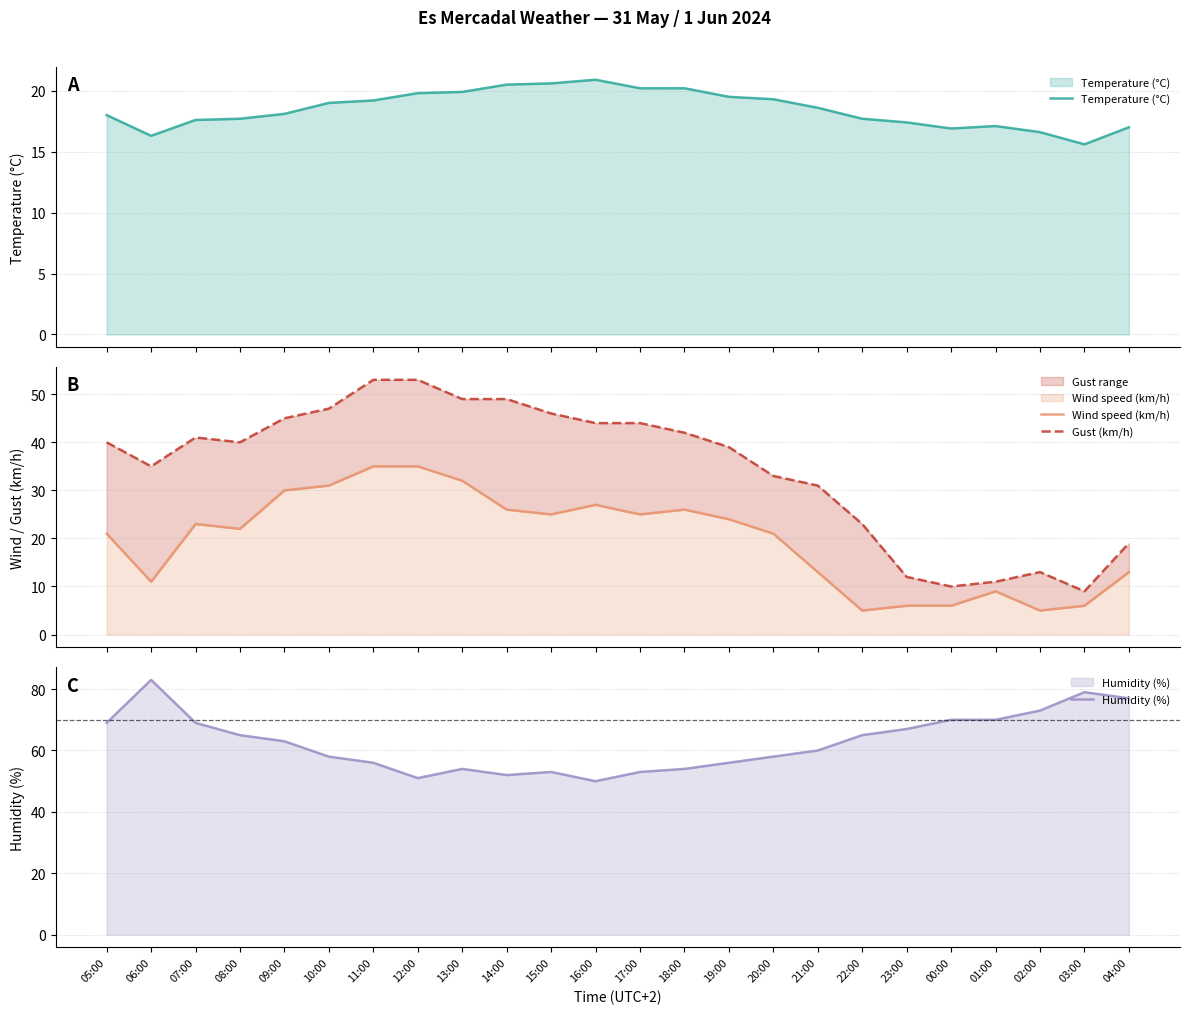

Reading left to right, transcribe all the data shown in this chart.

Temperature (°C): 05:00=18.0	06:00=16.3	07:00=17.6	08:00=17.7	09:00=18.1	10:00=19.0	11:00=19.2	12:00=19.8	13:00=19.9	14:00=20.5	15:00=20.6	16:00=20.9	17:00=20.2	18:00=20.2	19:00=19.5	20:00=19.3	21:00=18.6	22:00=17.7	23:00=17.4	00:00=16.9	01:00=17.1	02:00=16.6	03:00=15.6	04:00=17.0
Wind speed (km/h): 05:00=21.0	06:00=11.0	07:00=23.0	08:00=22.0	09:00=30.0	10:00=31.0	11:00=35.0	12:00=35.0	13:00=32.0	14:00=26.0	15:00=25.0	16:00=27.0	17:00=25.0	18:00=26.0	19:00=24.0	20:00=21.0	21:00=13.0	22:00=5.0	23:00=6.0	00:00=6.0	01:00=9.0	02:00=5.0	03:00=6.0	04:00=13.0
Gust (km/h): 05:00=40.0	06:00=35.0	07:00=41.0	08:00=40.0	09:00=45.0	10:00=47.0	11:00=53.0	12:00=53.0	13:00=49.0	14:00=49.0	15:00=46.0	16:00=44.0	17:00=44.0	18:00=42.0	19:00=39.0	20:00=33.0	21:00=31.0	22:00=23.0	23:00=12.0	00:00=10.0	01:00=11.0	02:00=13.0	03:00=9.0	04:00=19.0
Humidity (%): 05:00=69.0	06:00=83.0	07:00=69.0	08:00=65.0	09:00=63.0	10:00=58.0	11:00=56.0	12:00=51.0	13:00=54.0	14:00=52.0	15:00=53.0	16:00=50.0	17:00=53.0	18:00=54.0	19:00=56.0	20:00=58.0	21:00=60.0	22:00=65.0	23:00=67.0	00:00=70.0	01:00=70.0	02:00=73.0	03:00=79.0	04:00=77.0